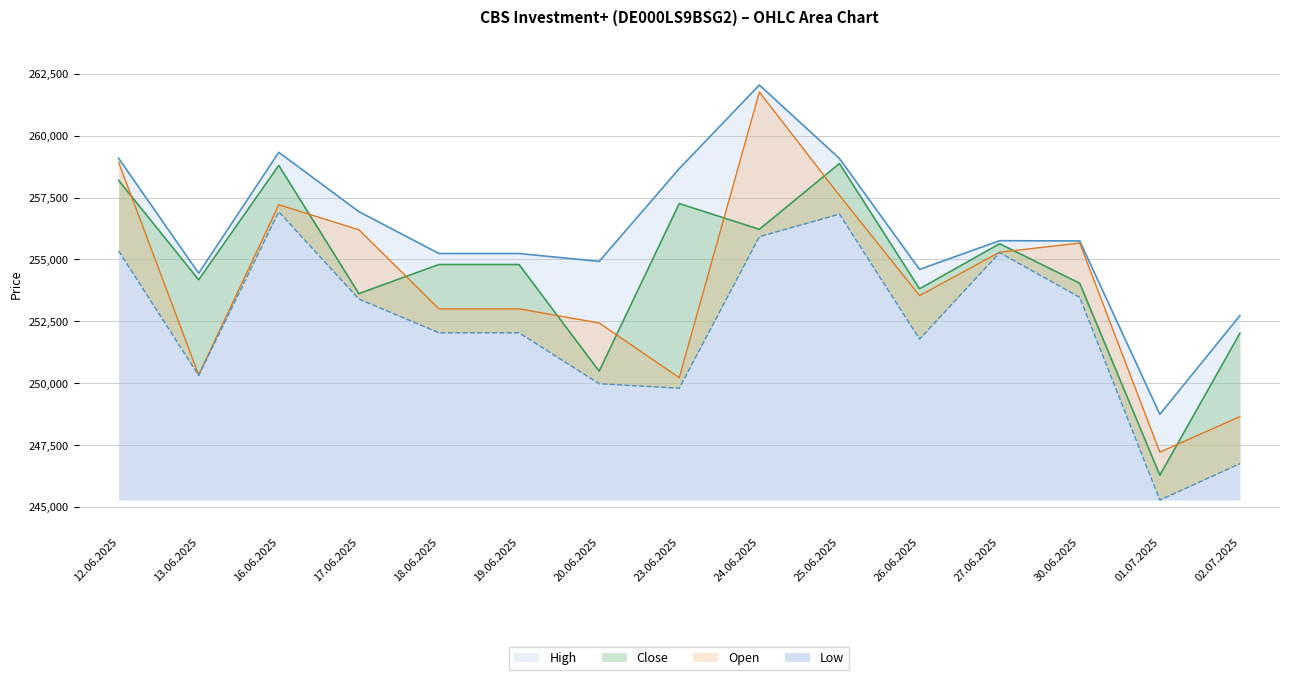

Where is Low nearest to the value 251103?

26.06.2025